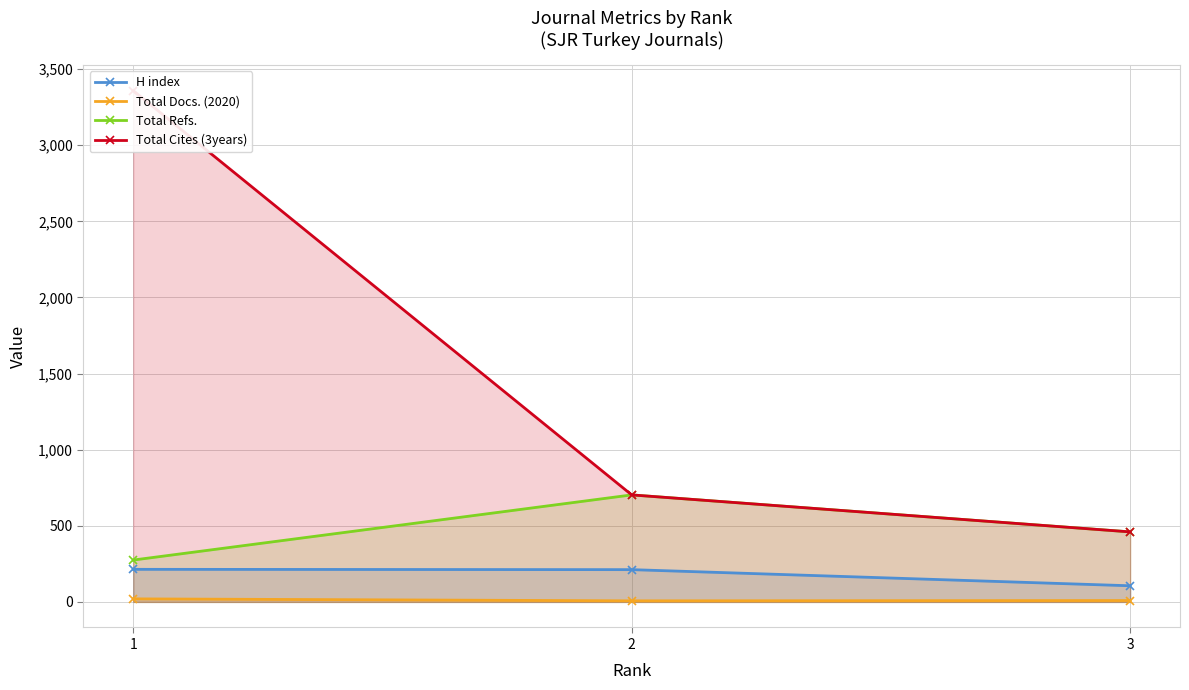

Reading right to left, list all the values displayed in this chart.

H index: 106	212	214
Total Docs. (2020): 9	7	20
Total Refs.: 460	703	275
Total Cites (3years): 460	703	3359